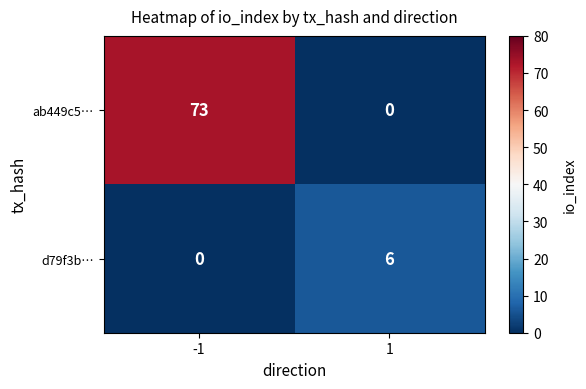

What is the sum of all ab449c5… values?

73